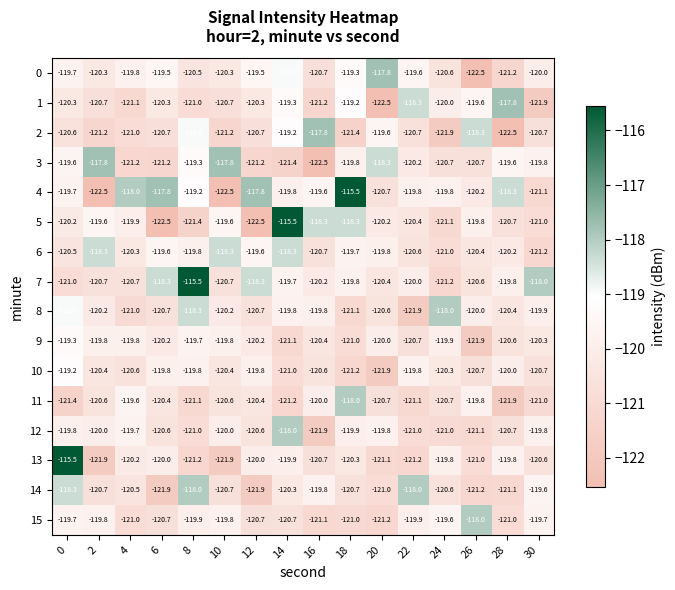

What is the maximum value shown in the chart?

-115.5